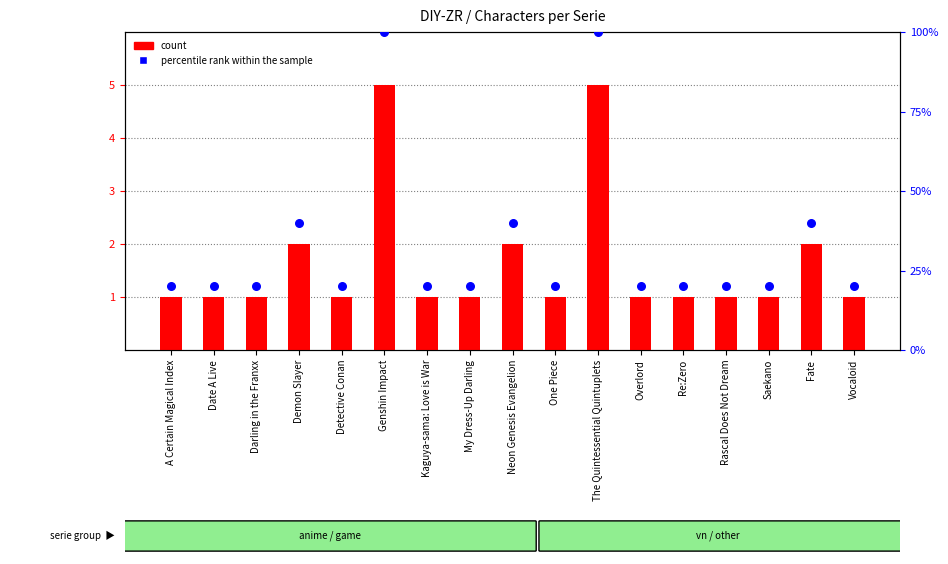

What is the total value across all series at Detective Conan?

21